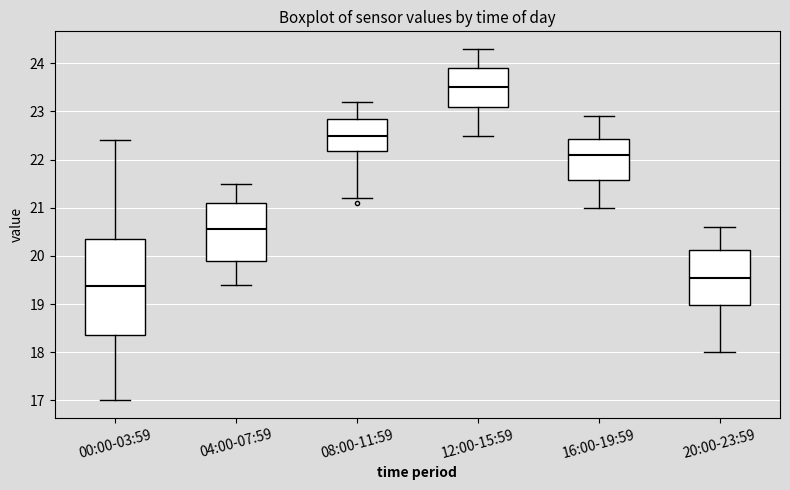

Which box is the tallest, from its lower edge to its upper edge?

00:00-03:59